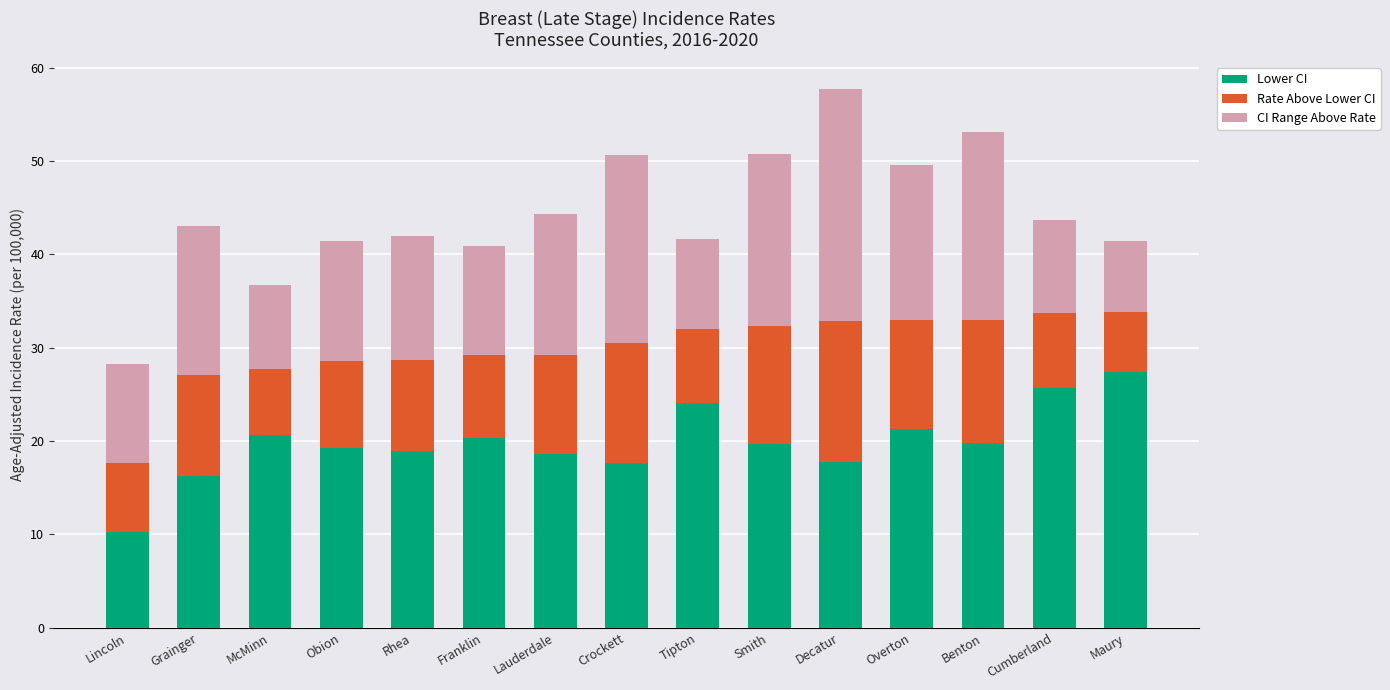

How many bars are there in total?

15